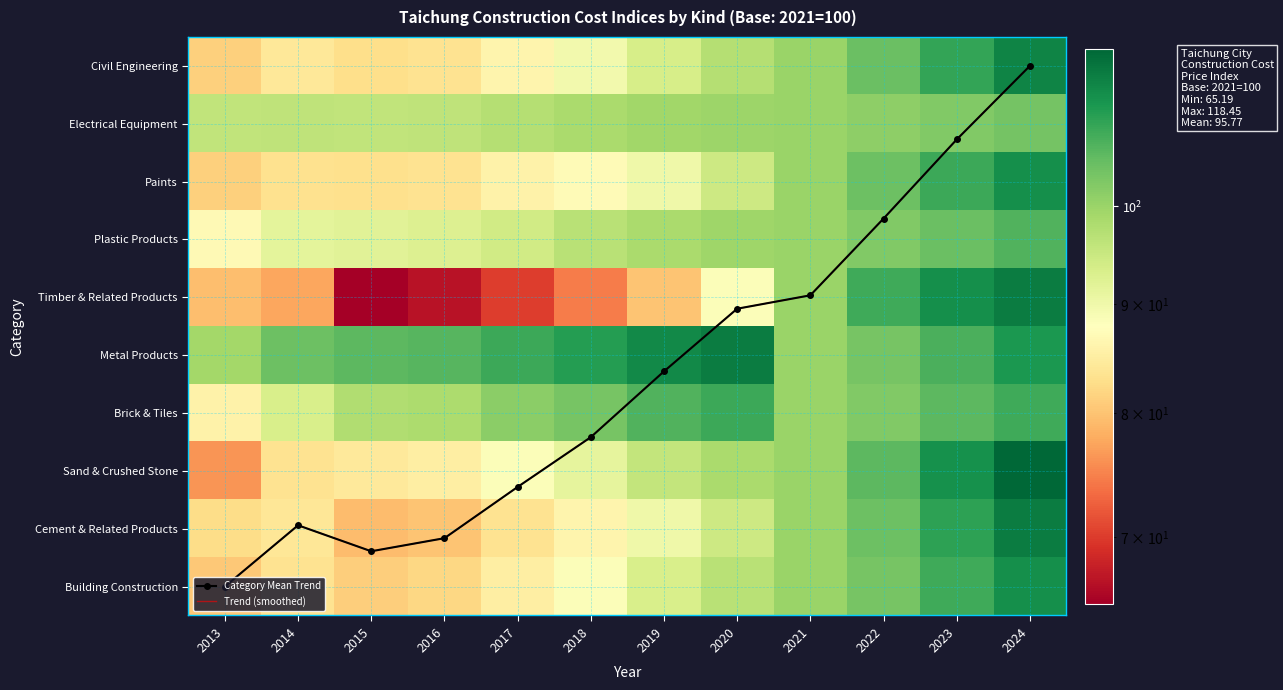

Which has a higher value, 2013 or 2017?

2017